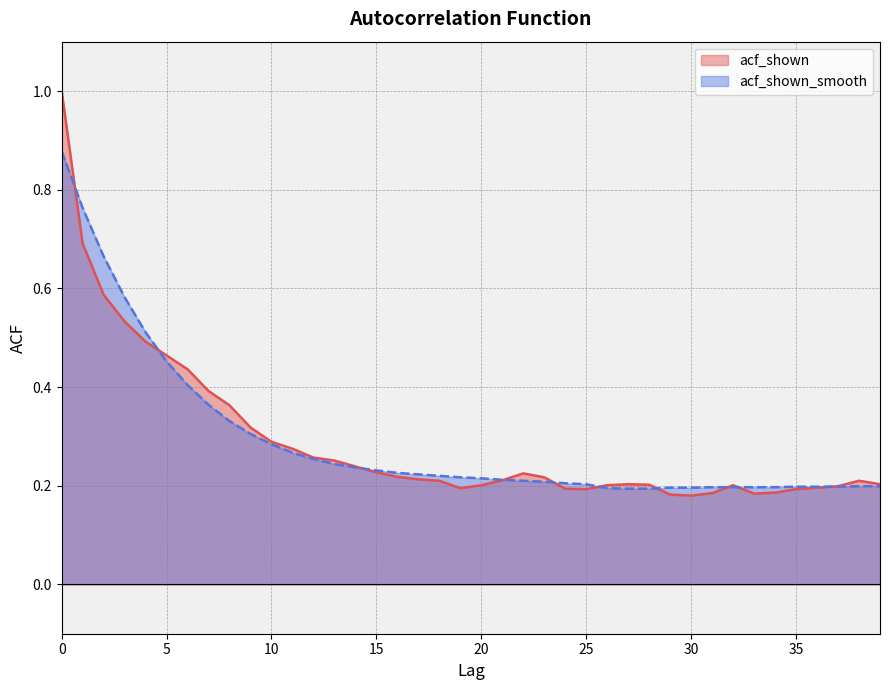

The value of acf_shown_smooth at 25 is 0.2. True or false?

True